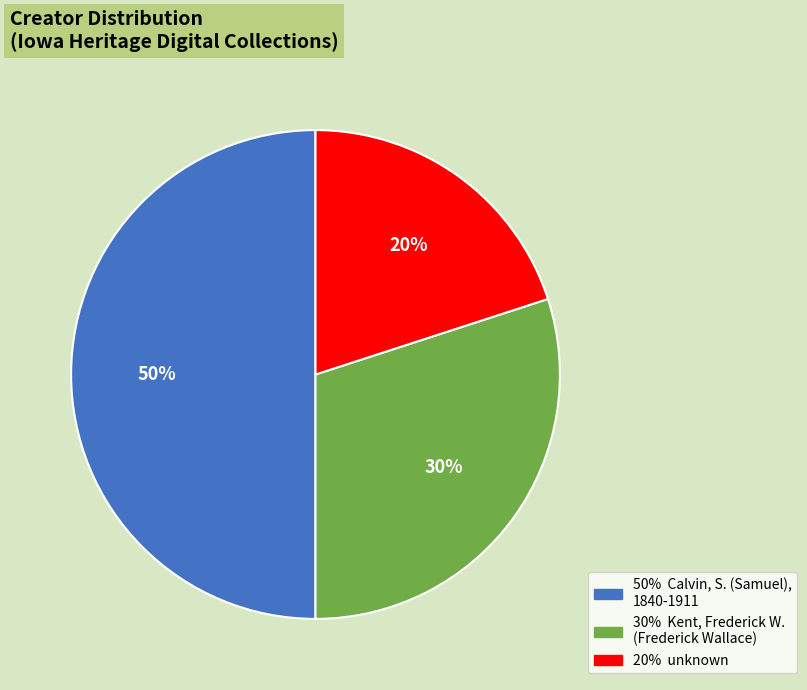

To the nearest percent, what is the average slice percentage?

33%